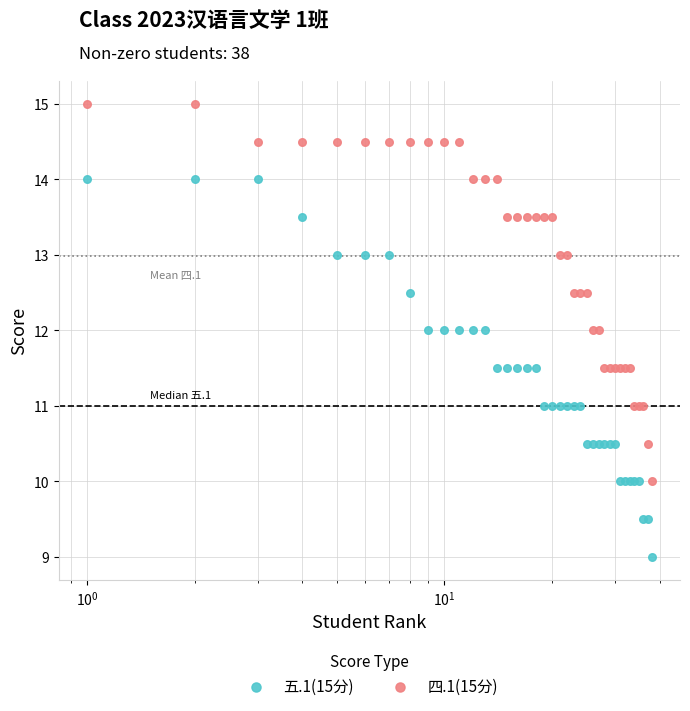

What are all the series names shown in the legend?

五.1(15分), 四.1(15分)